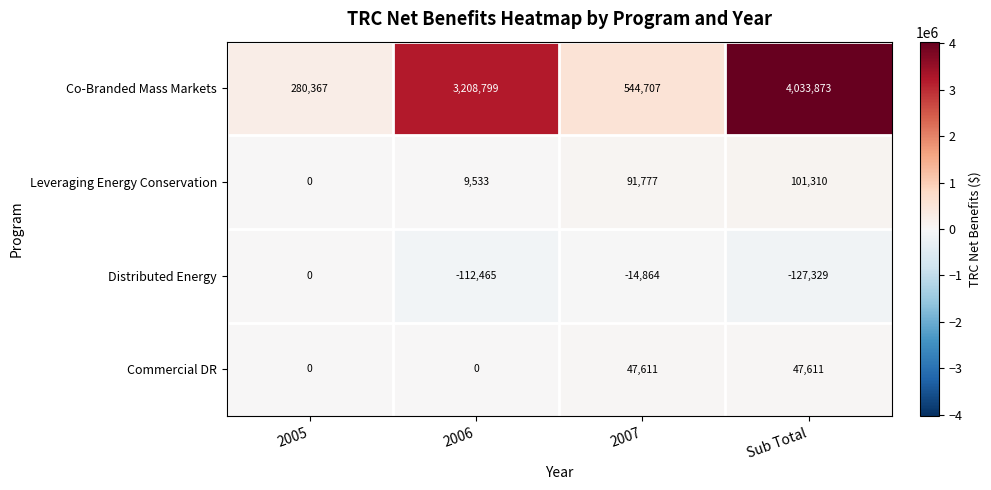

How many positive values does the Commercial DR series have?

2